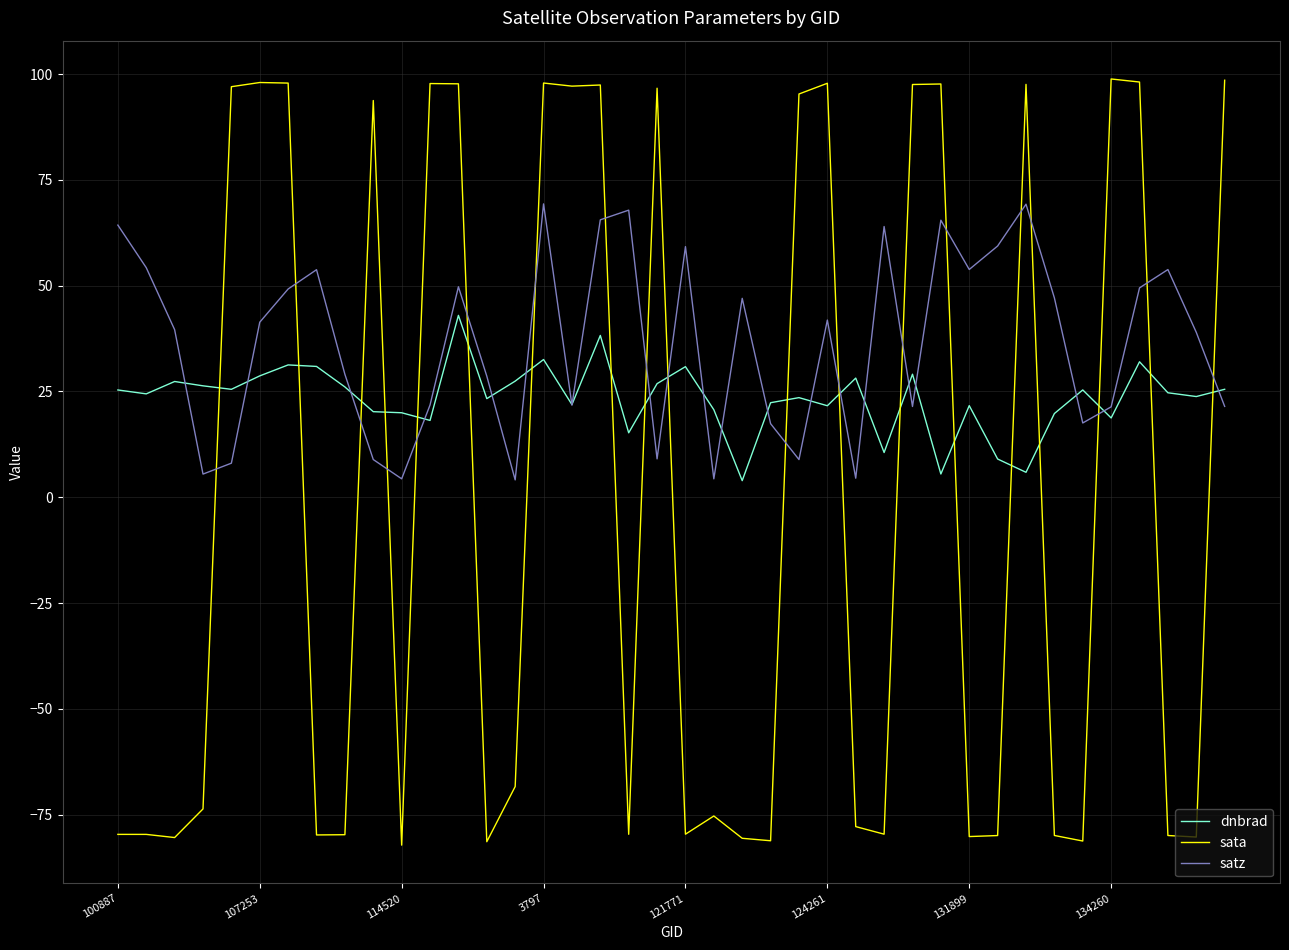

List the series in order of their peak value, highest first.

sata, satz, dnbrad